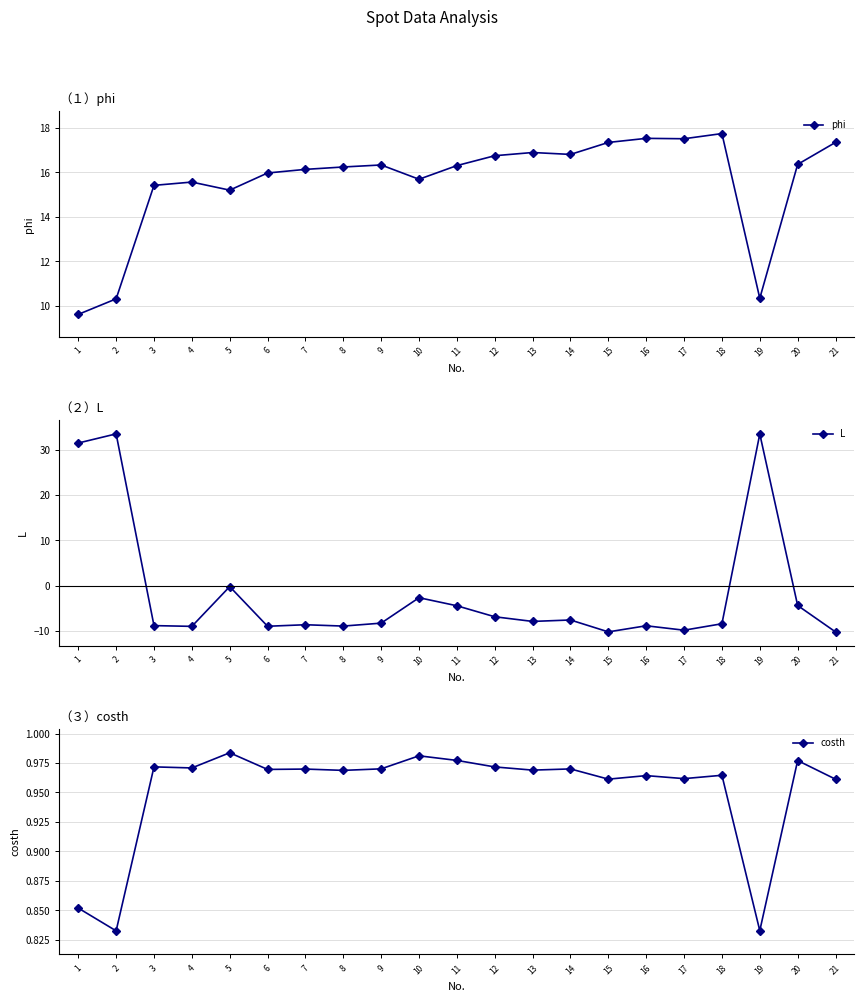

At which label does phi first exceed 16?

7